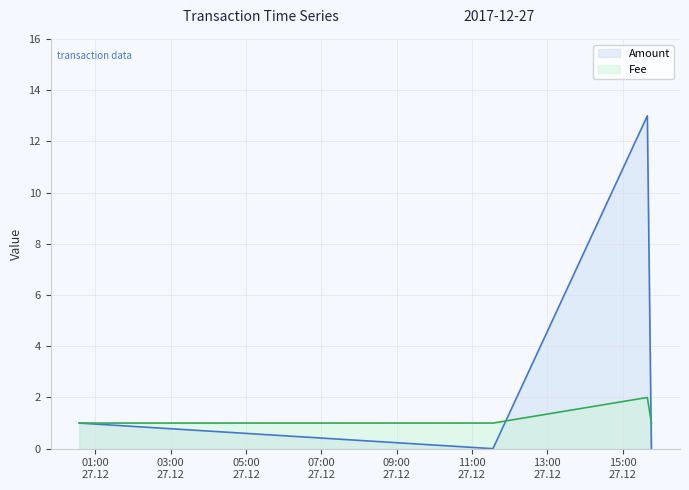

How many interior local peaks does the Amount series have?

1